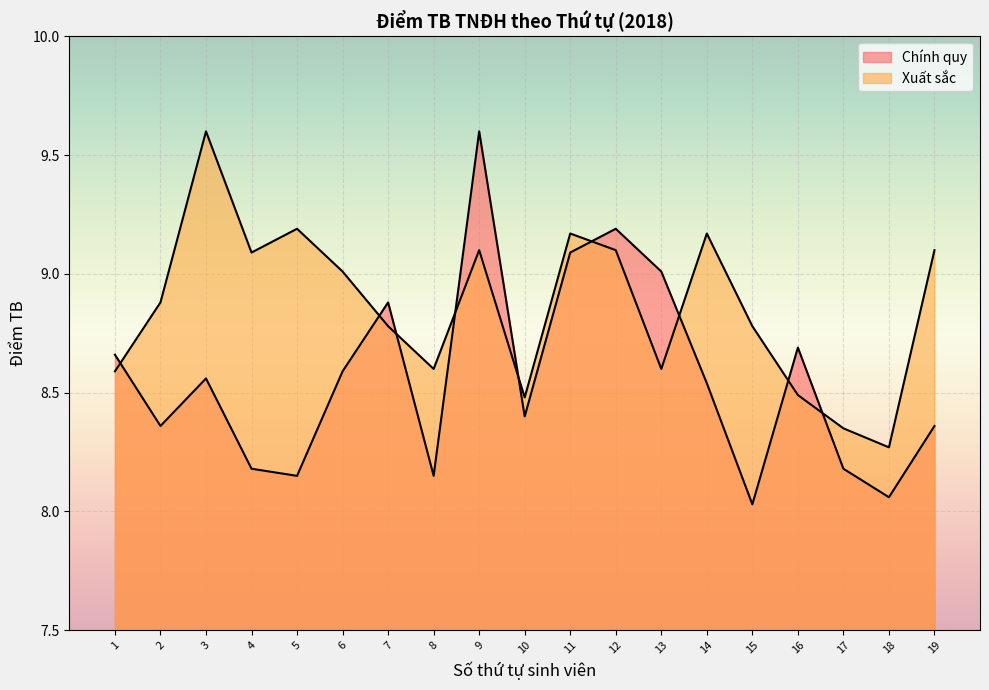

What is the minimum value shown in the chart?

8.0